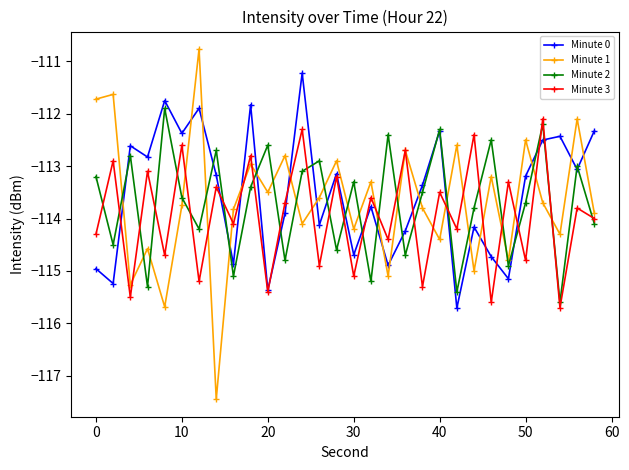

What is the value of the Minute 1 point at the 14th from the left?

-113.6